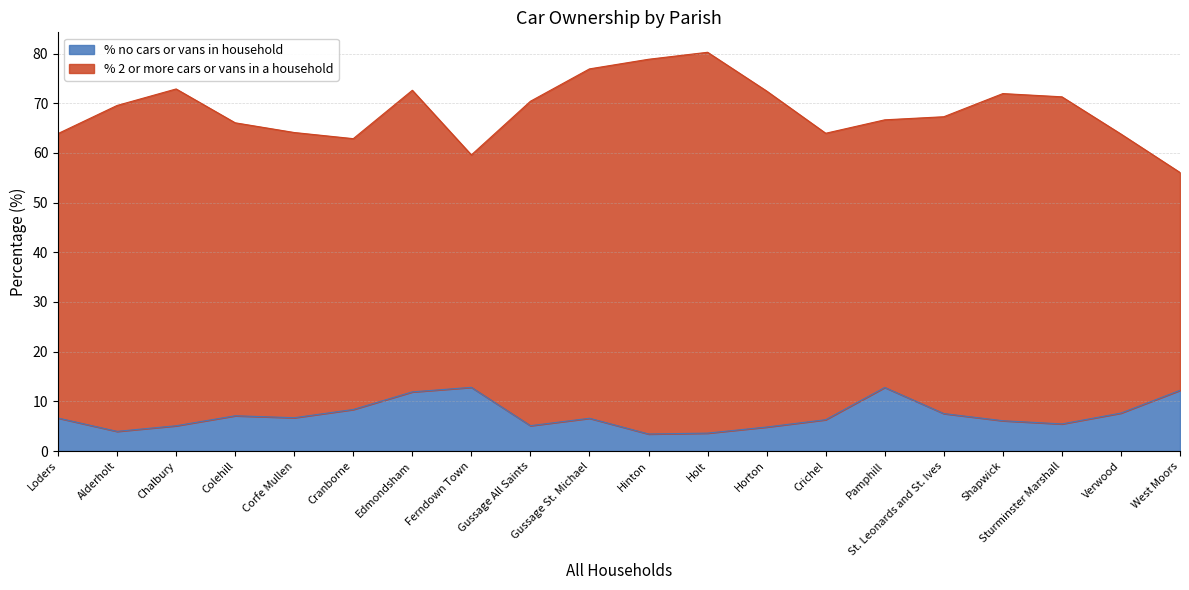

The chart shows a value of 12.0 at Verwood. True or false?

False